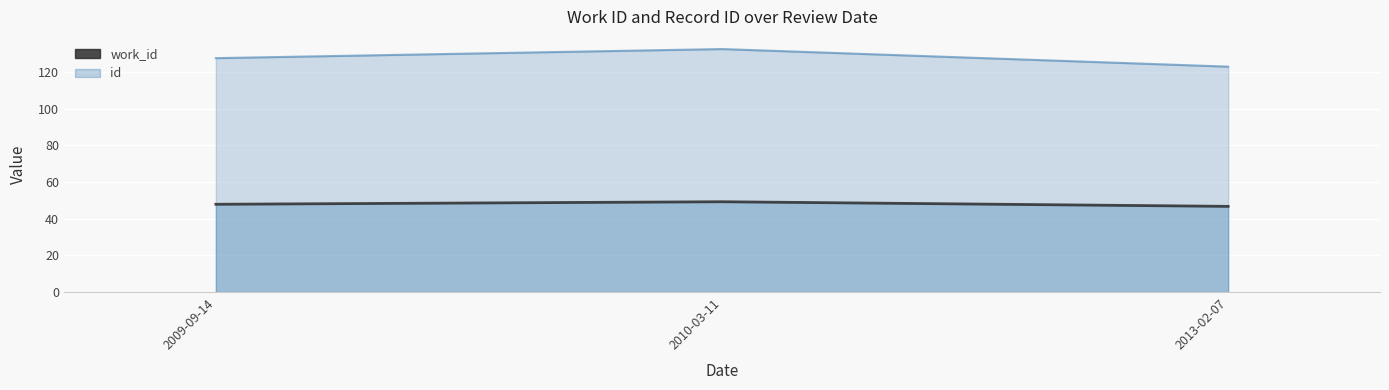

List the labels in order of id value, largest first.

2010-03-11, 2009-09-14, 2013-02-07